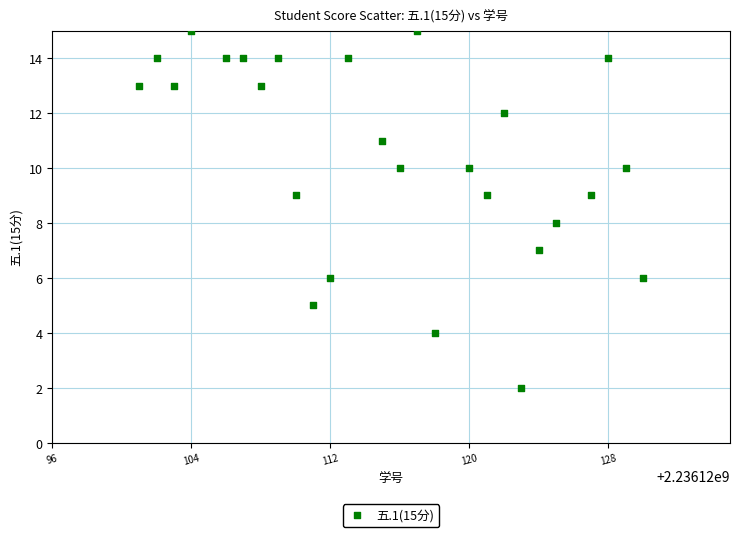

What is the range of X values (max minus min)?

29